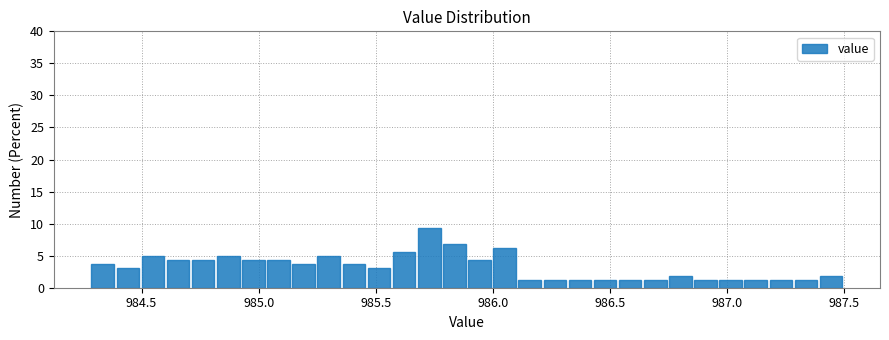

Around what value on the x-axis is the tallest bar? Give the approximate position of its centre, as read against the axis.

985.75